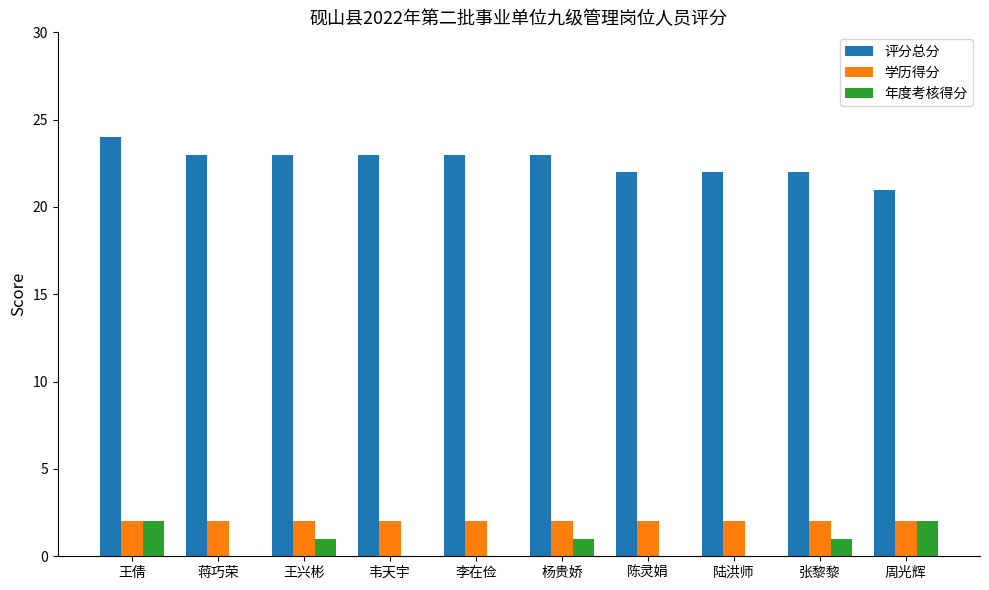

What is the maximum value shown in the chart?

24